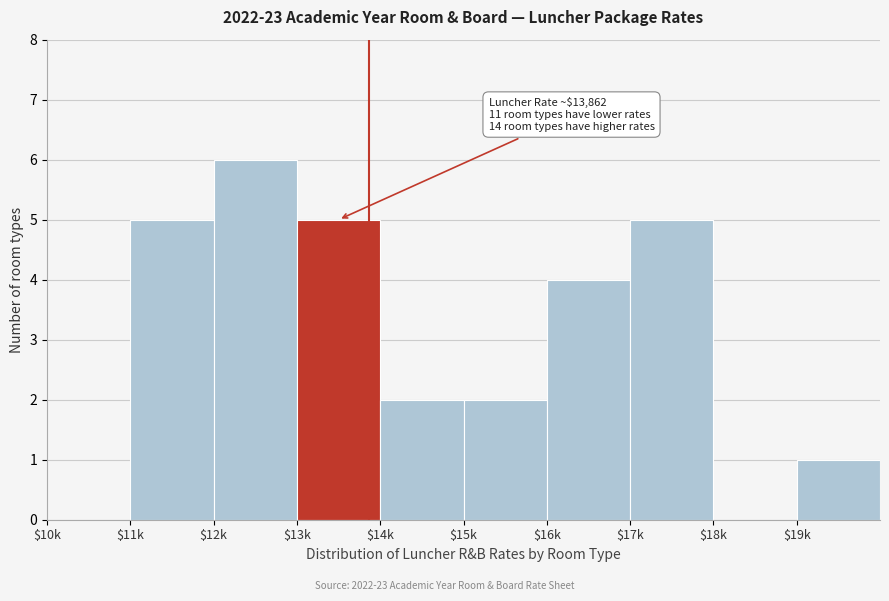

What is the greatest value displayed?

6